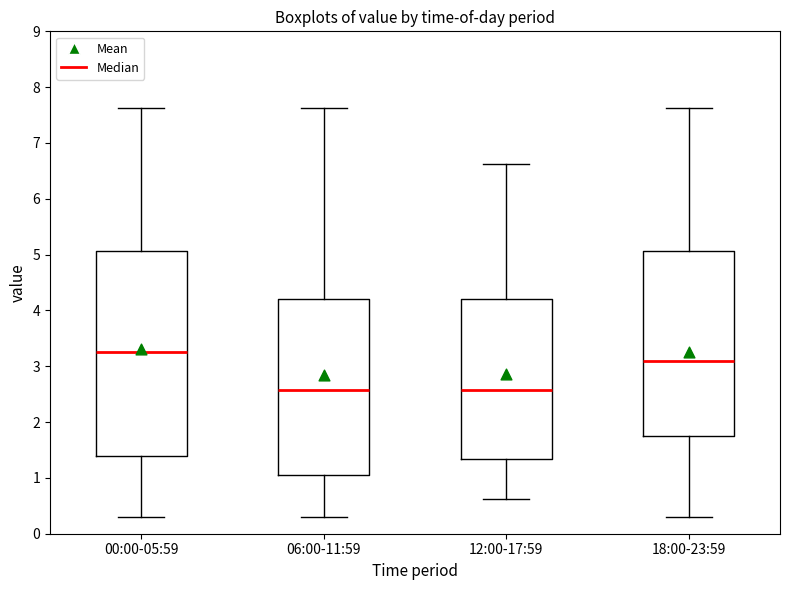

Reading left to right, read every box against the y-axis: the position of its median line, the range the box covers, and the ends of its whiskers. The values are not printed on the chart, so give them approximately, as read against the axis.

00:00-05:59: median 3.3, box 1.4 to 5.1, whiskers 0.3 to 7.6
06:00-11:59: median 2.6, box 1.1 to 4.2, whiskers 0.3 to 7.6
12:00-17:59: median 2.6, box 1.3 to 4.2, whiskers 0.6 to 6.6
18:00-23:59: median 3.1, box 1.8 to 5.1, whiskers 0.3 to 7.6